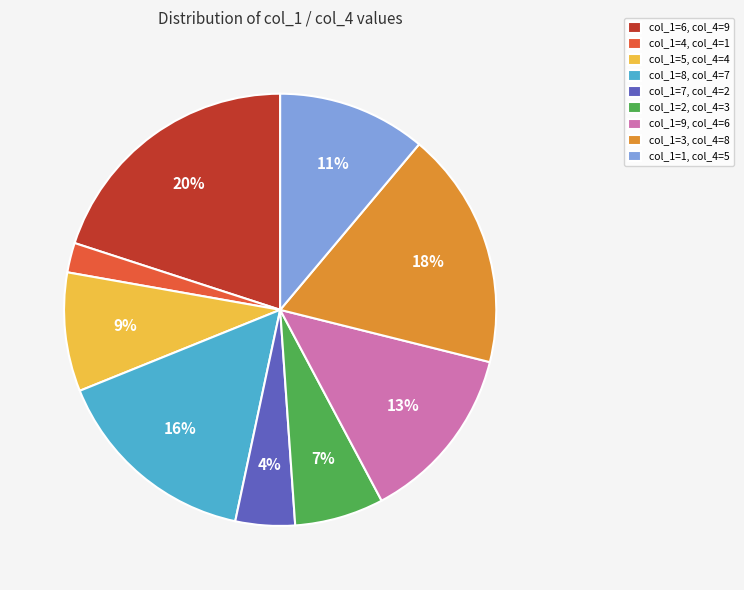

How many slices are in this pie chart?

9